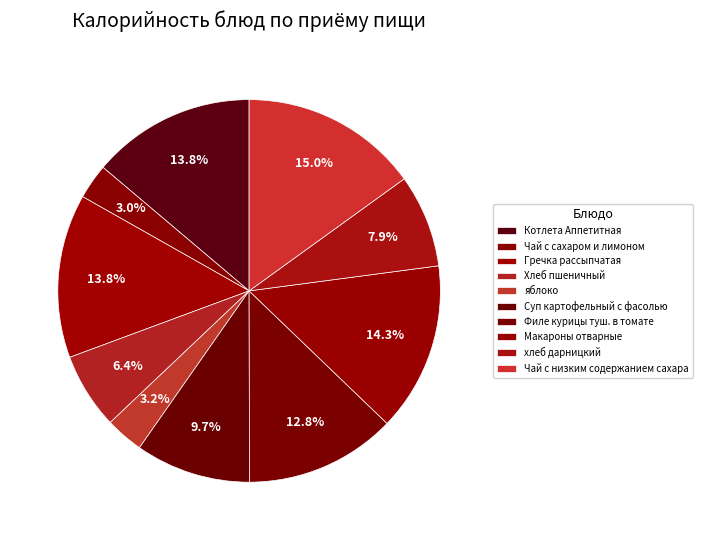

To the nearest percent, what is the difference between the largest and smallest slice percentages?

12%